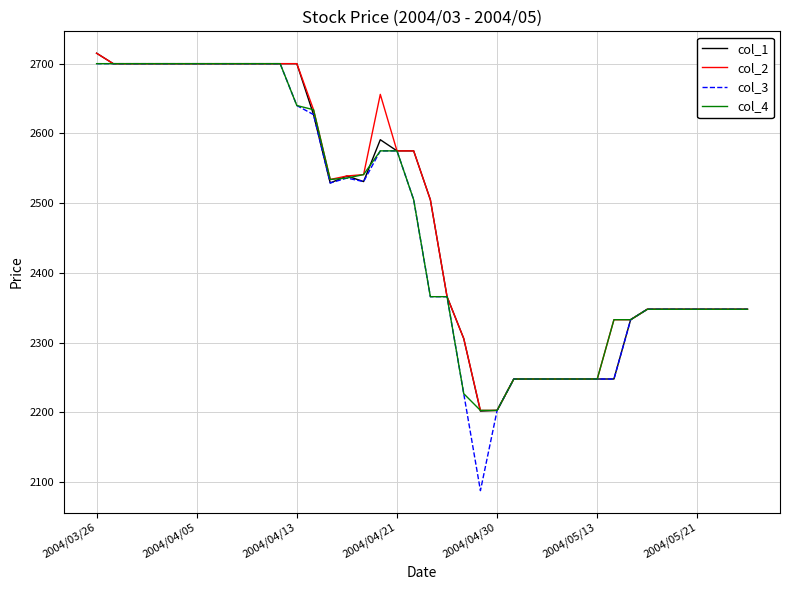

What is the lowest value of the col_3 series?

2088